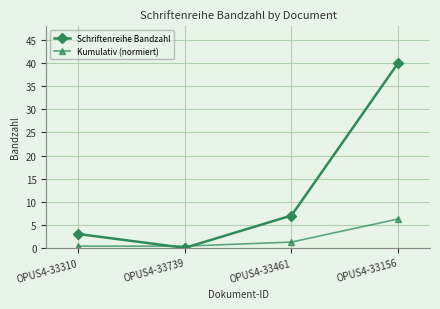

At which label does Kumulativ (normiert) reach its peak?

OPUS4-33156